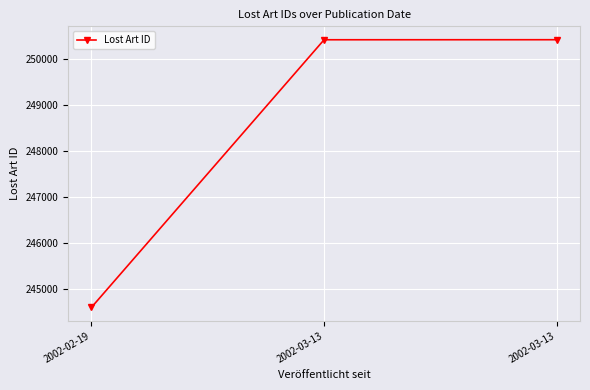

True or false: the data shows 250417 at 2002-03-13.

True